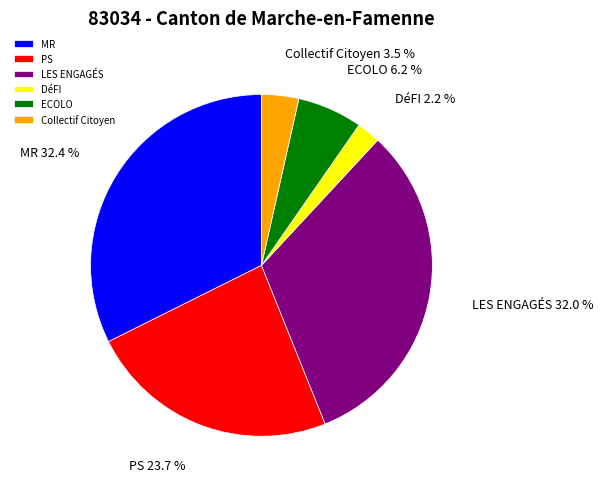

Count the number of slices in the pie.

6